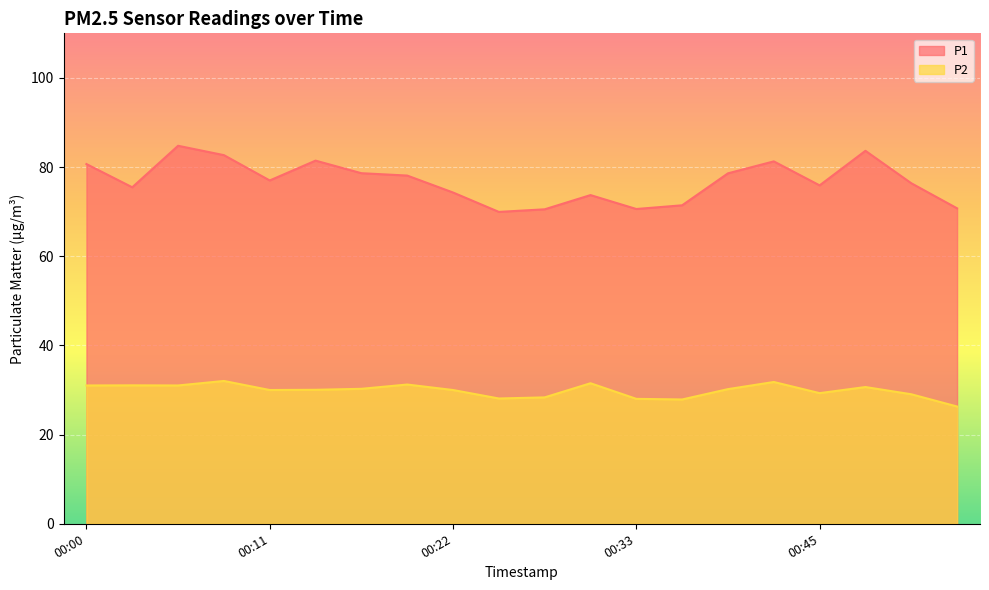

At how many categories does at least one series exceed 41?

20